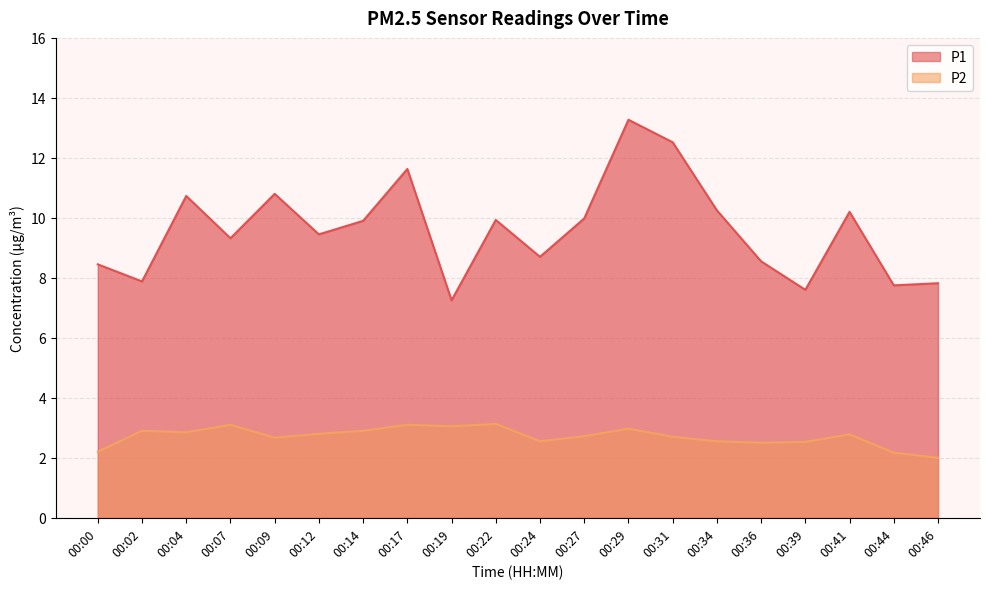

What is the maximum value for P2?

3.1